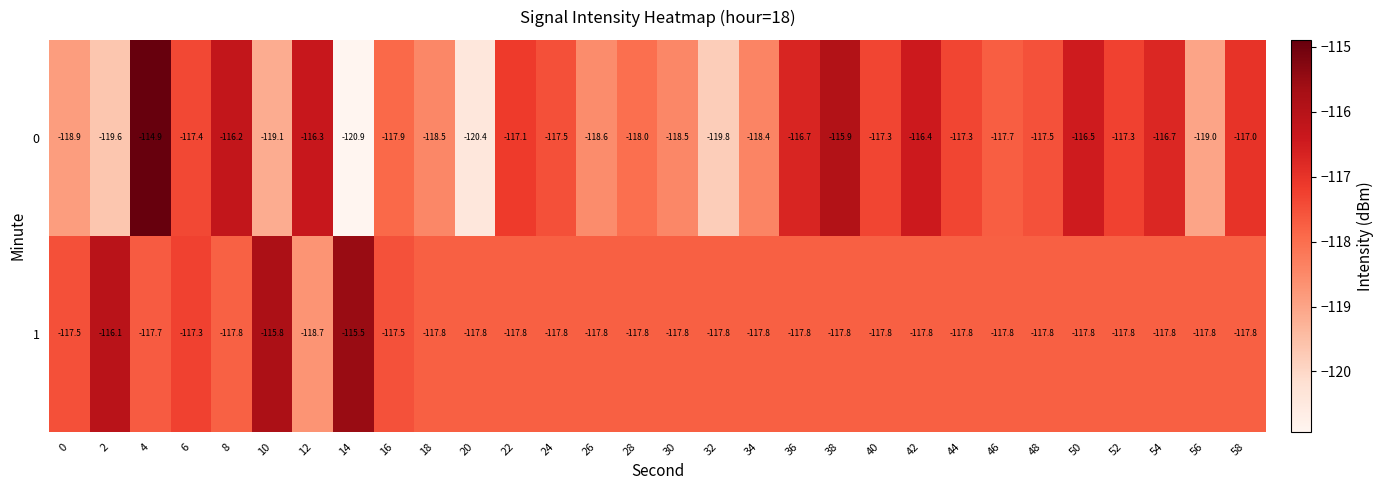

What is the highest value of the 1 series?

-115.5